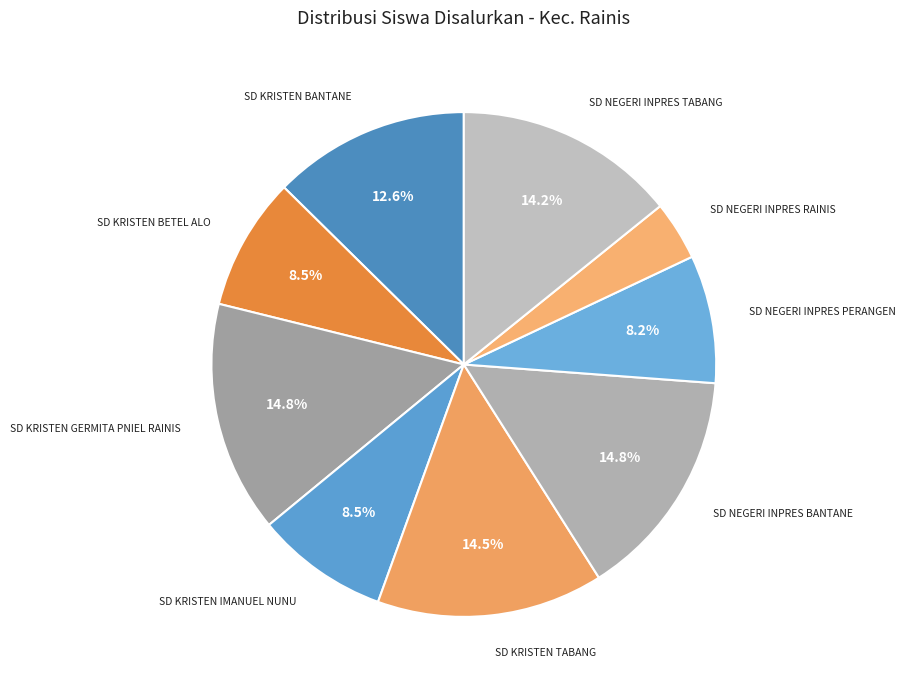

Combined, what portion of the pie is SD NEGERI INPRES BANTANE and SD KRISTEN BANTANE?

27.4%